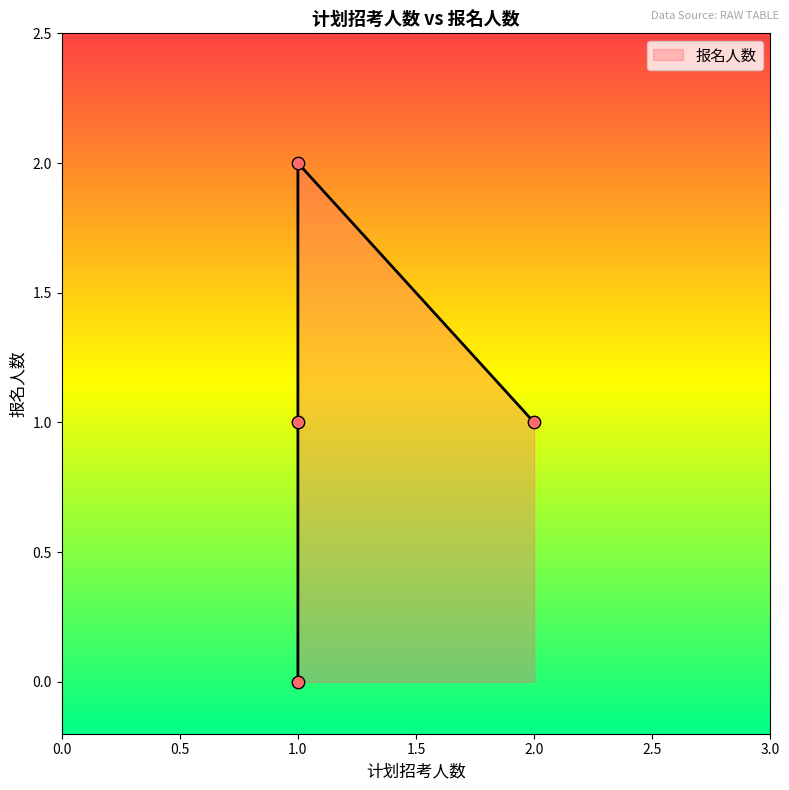

What is the change in value from 1 to 1?

+1